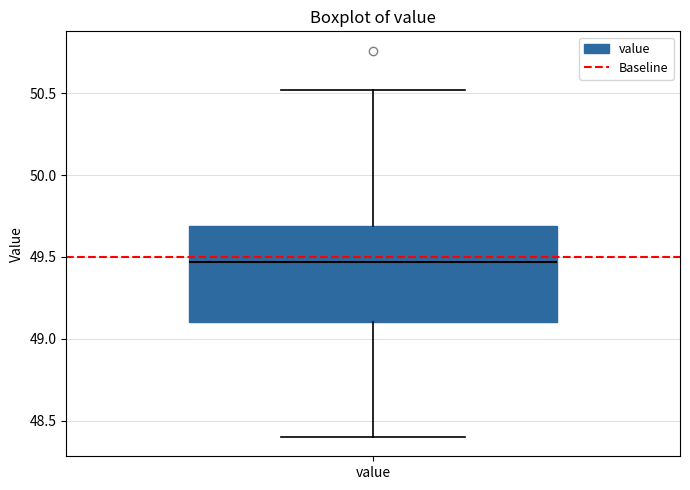

Read this box plot against the y-axis: the position of the median line, the range covered by the box, and the ends of both whiskers. The values are not printed on the chart, so give them approximately, as read against the axis.

median 49.45, box 49.10 to 49.70, whiskers 48.40 to 50.50